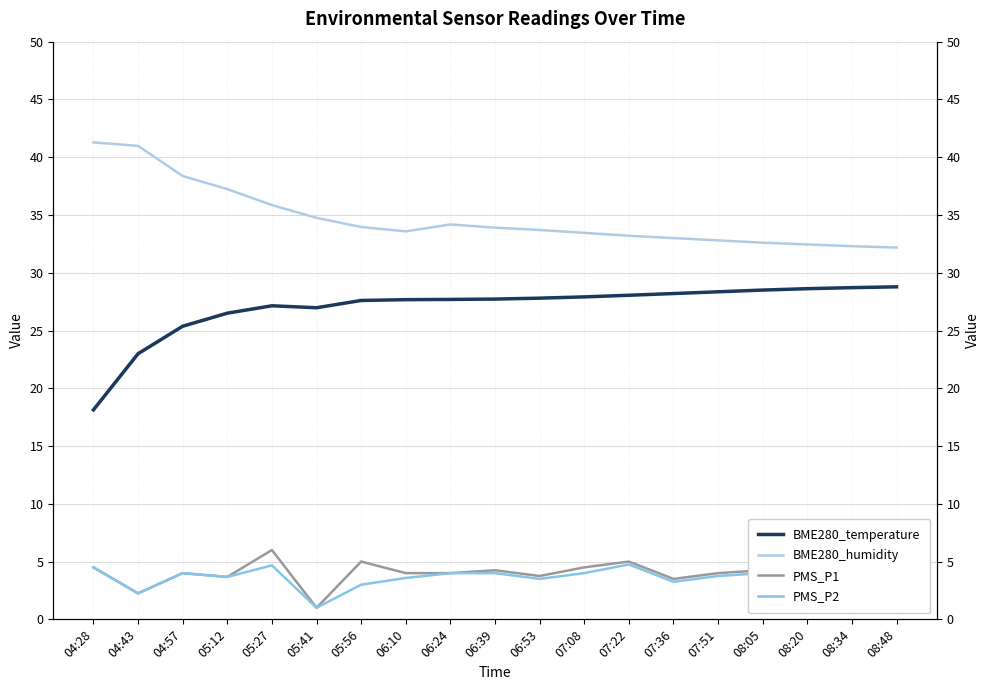

What is the value of the PMS_P1 point at the 2nd from the left?

2.2